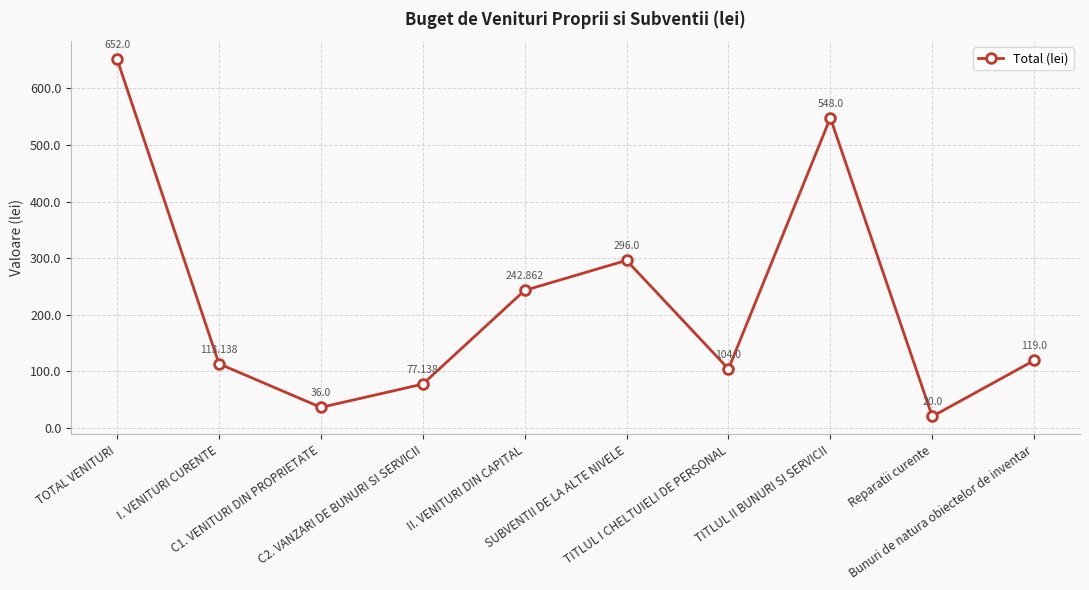

At which category does the chart reach its minimum across all series?

Reparatii curente